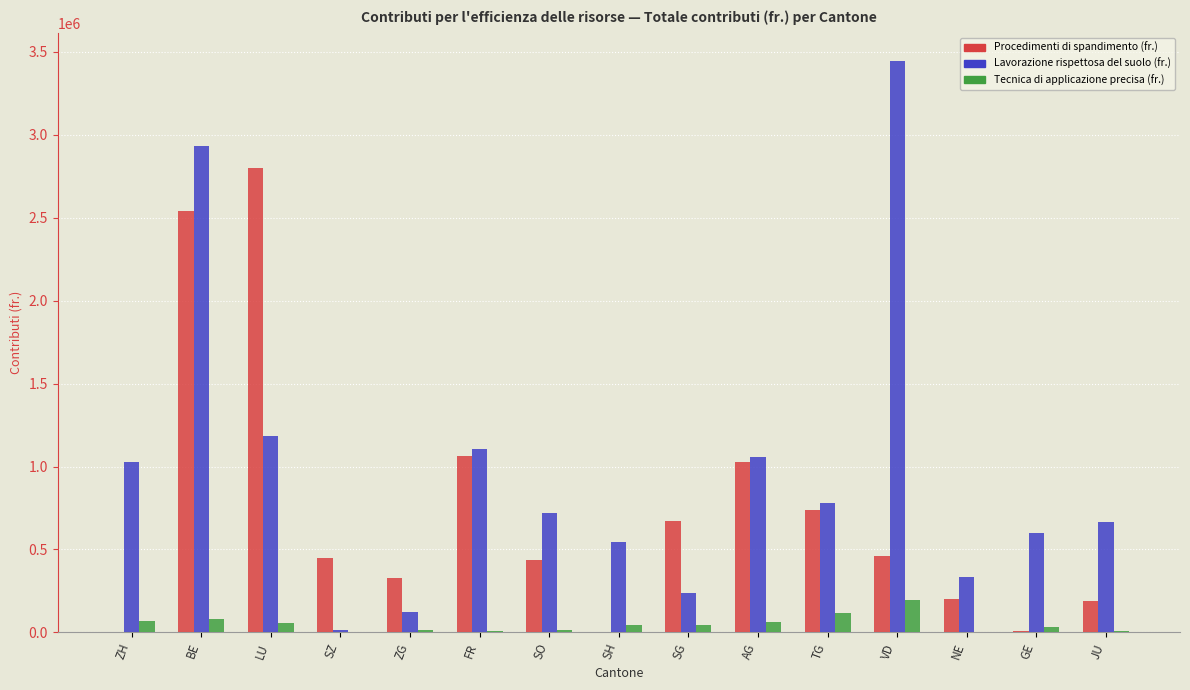

Is the value of Lavorazione rispettosa del suolo (fr.) at TG greater than the value of Tecnica di applicazione precisa (fr.) at BE?

Yes